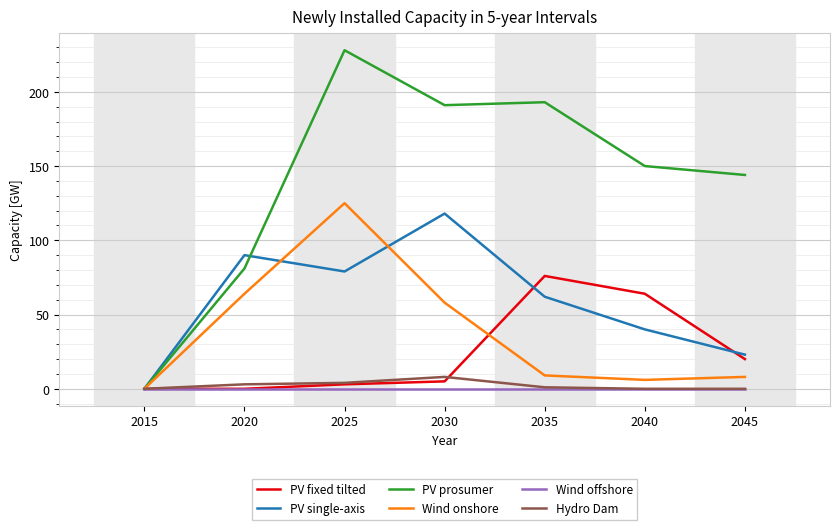

Does the chart have visible grid lines?

Yes